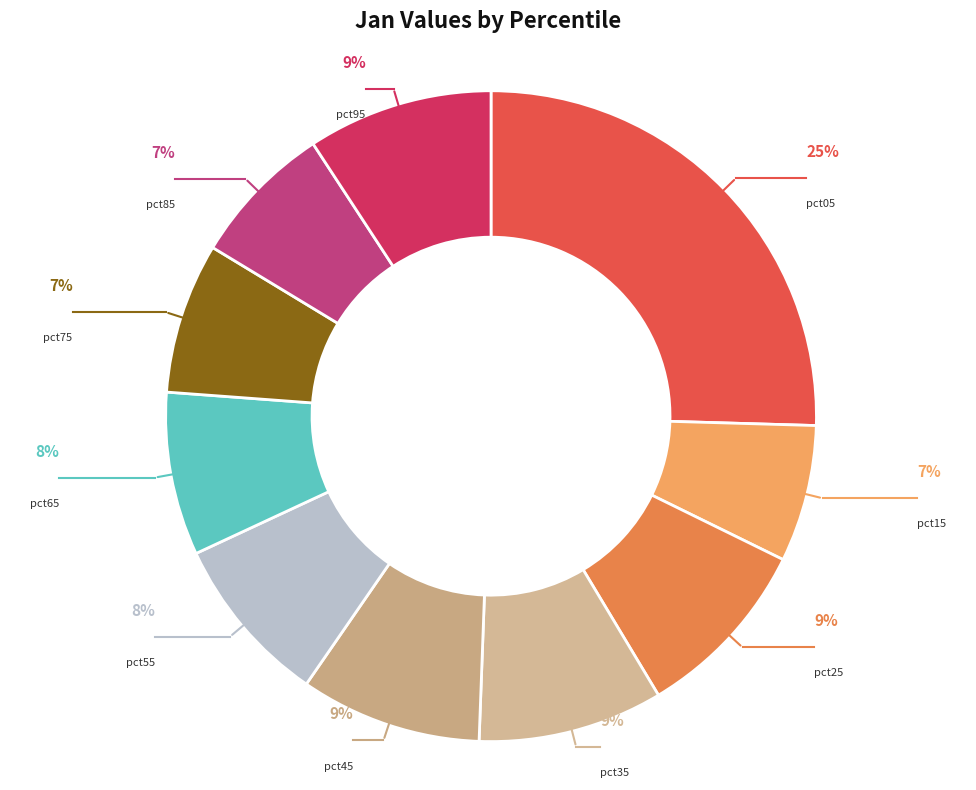

How many segments does this pie chart have?

10